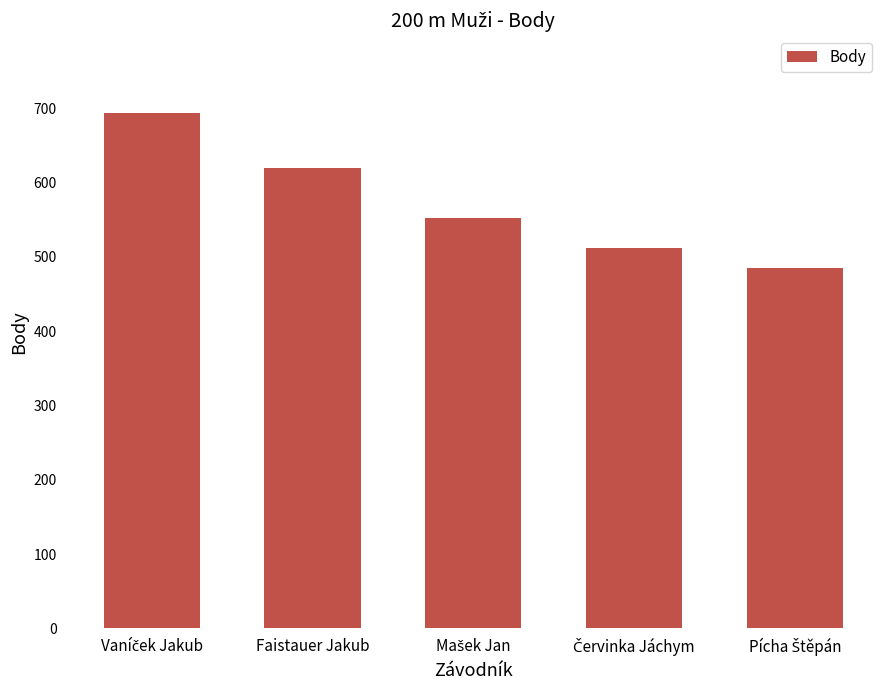

What is the minimum value shown in the chart?

485